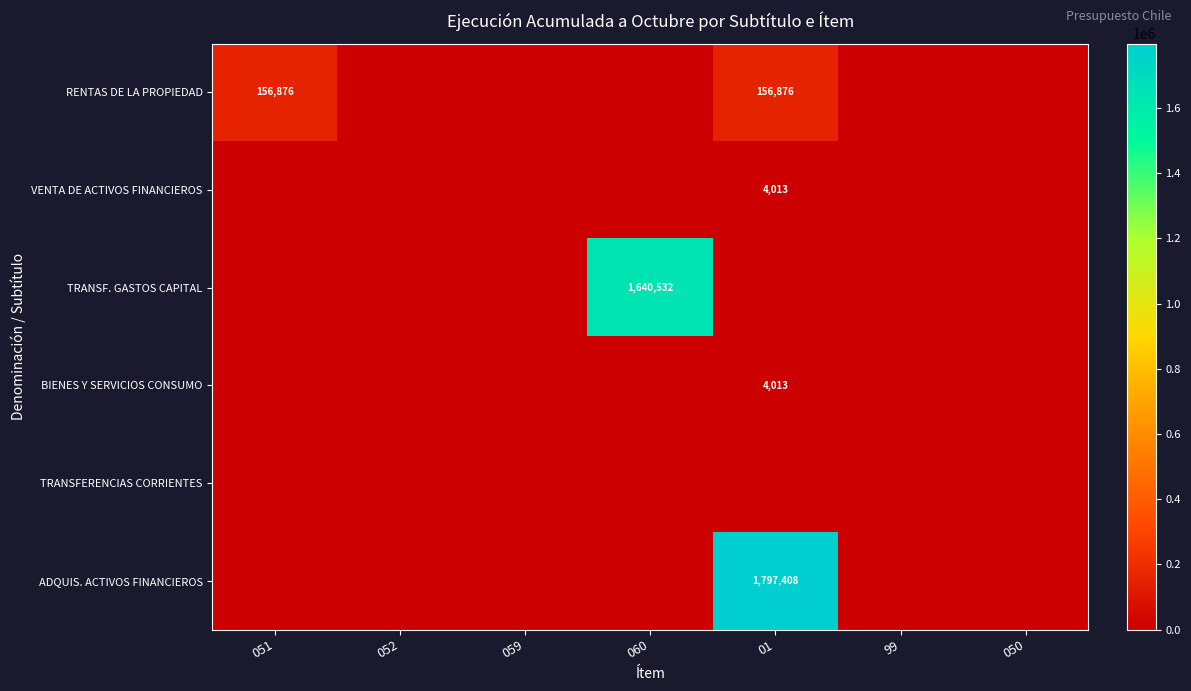

True or false: RENTAS DE LA PROPIEDAD has a value of 50781 at 051.

False